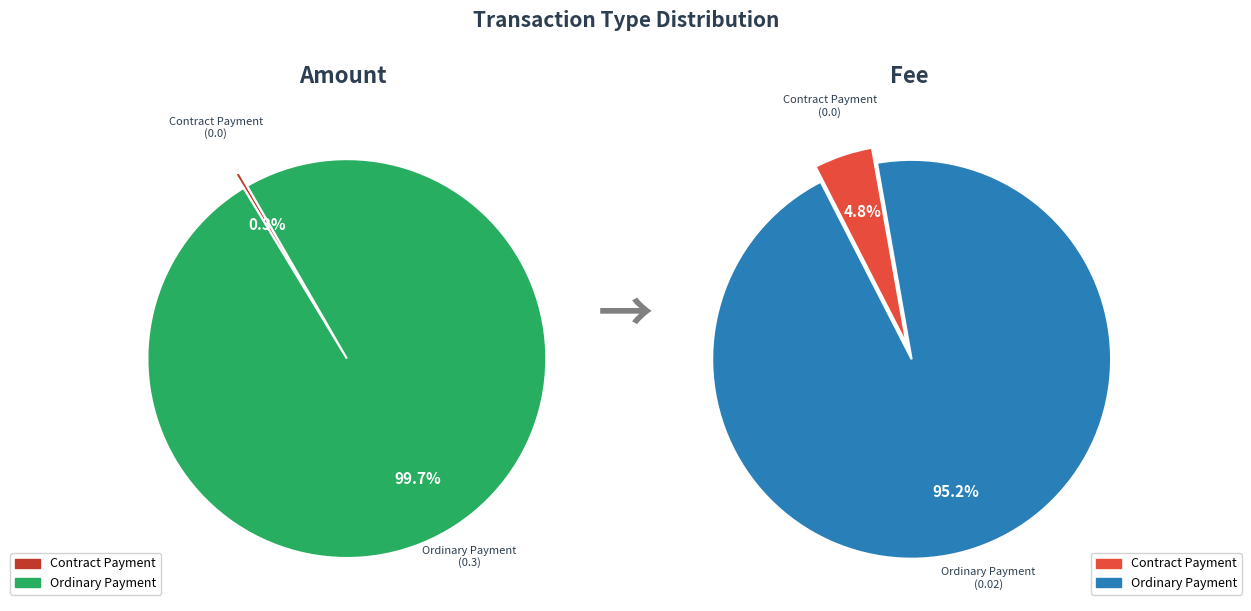

Which has a higher value, Ordinary Payment or Contract Payment?

Ordinary Payment